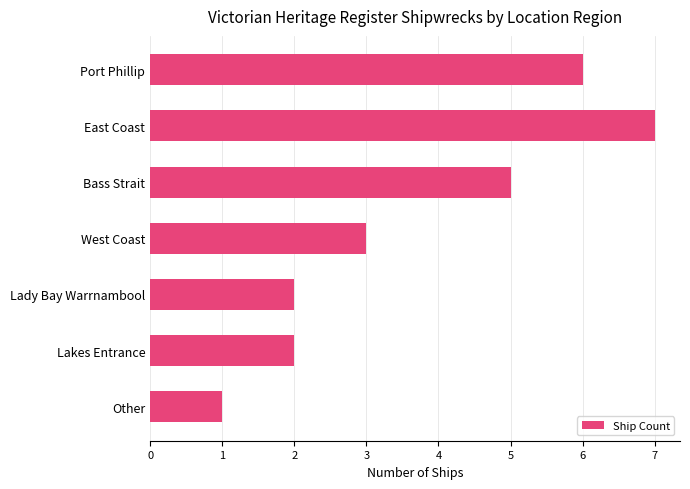

What is the smallest value displayed?

1